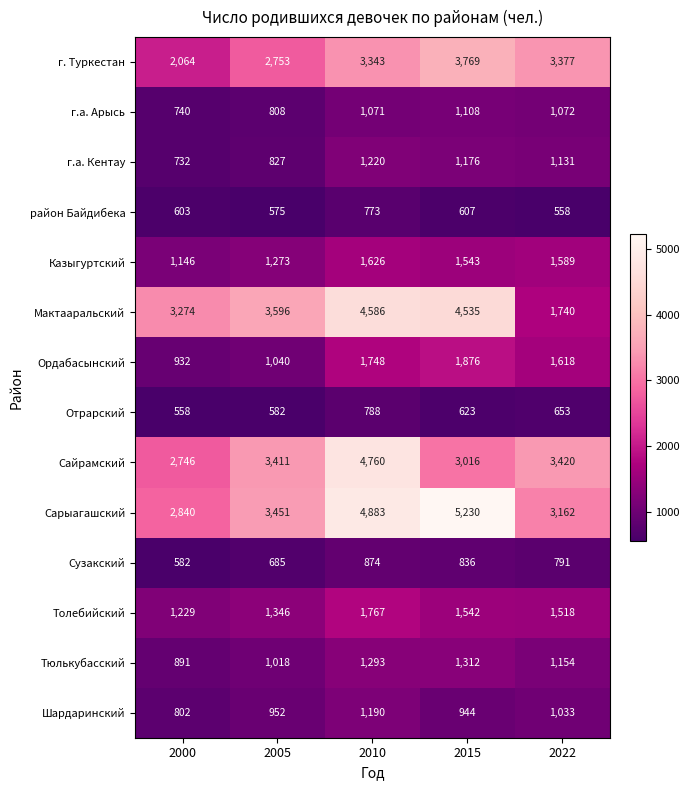

What is the difference between the maximum and second lowest values in the Толебийский series?

421